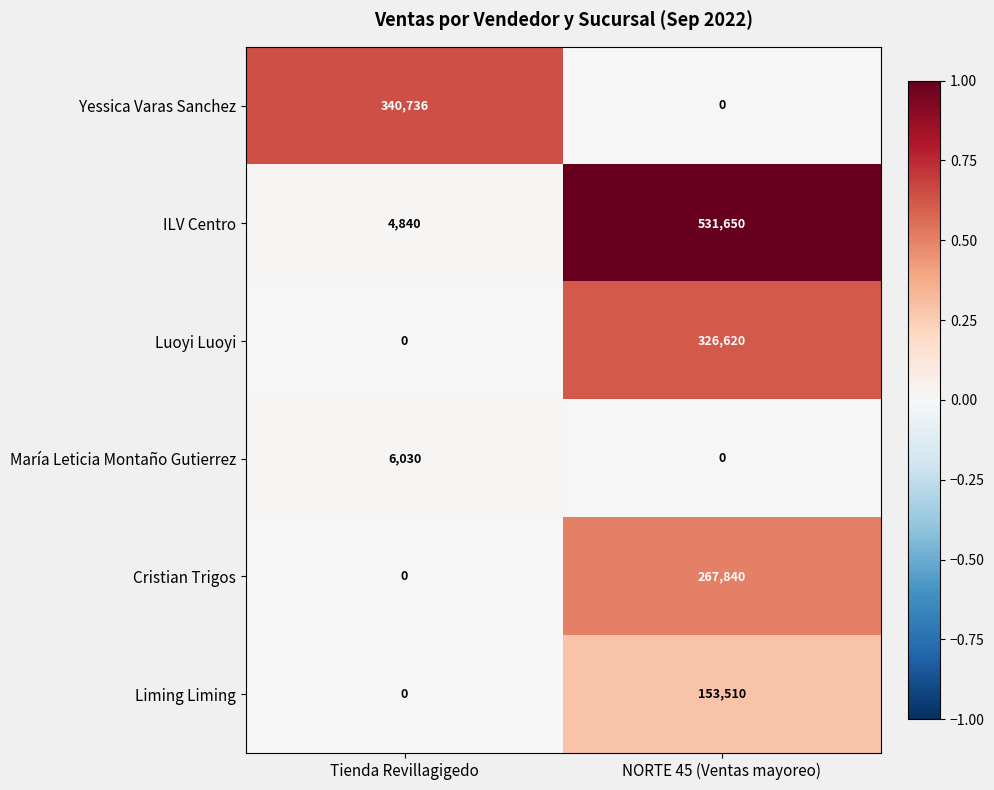

At how many categories does at least one series exceed 0?

2